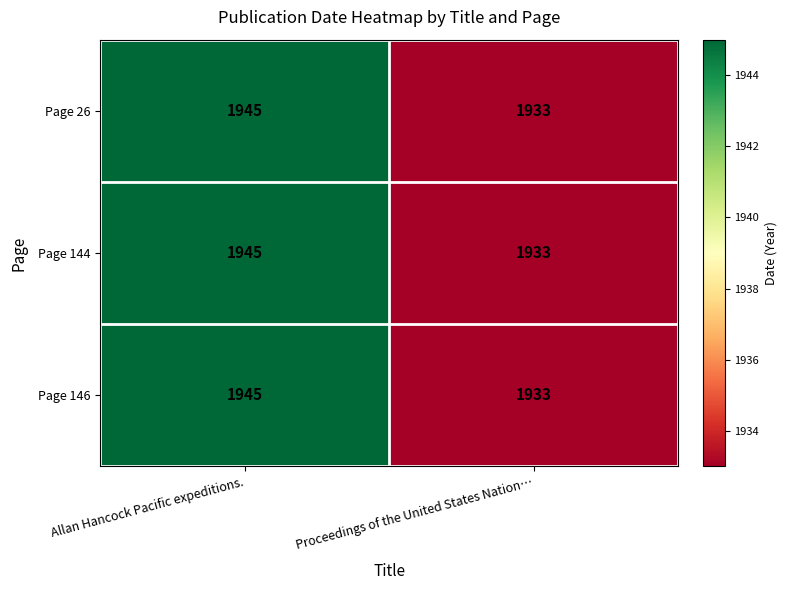

Is the value of Page 144 at Allan Hancock Pacific expeditions. greater than the value of Page 26 at Proceedings of the United States Nation…?

Yes